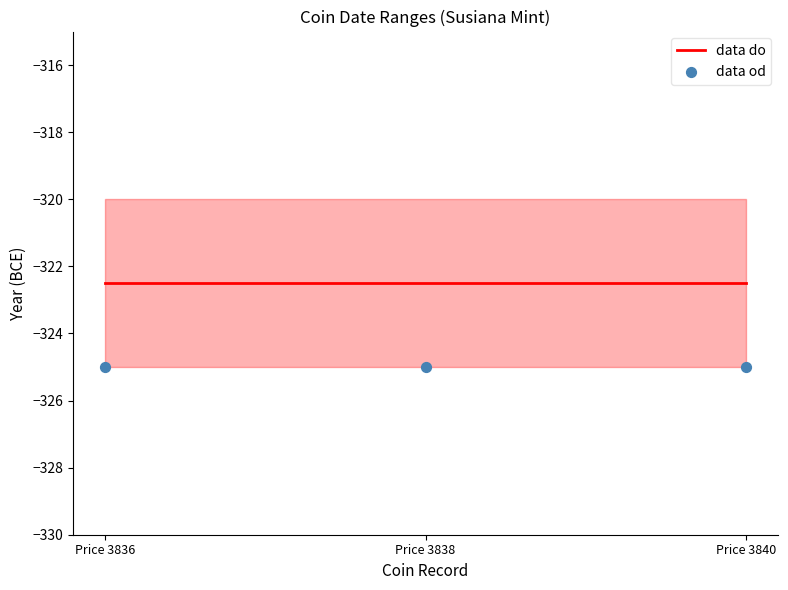

What are all the series names shown in the legend?

data do, data od